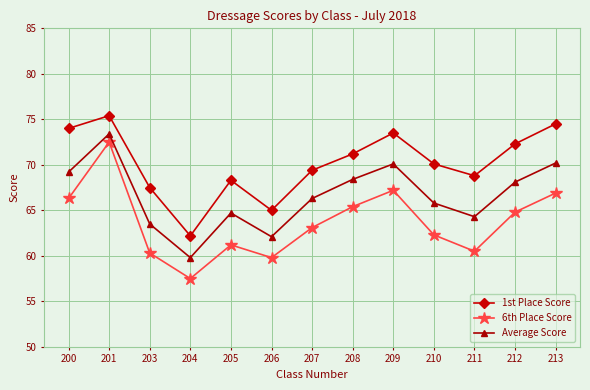

What is the difference between the highest and lowest values at 208?

5.8